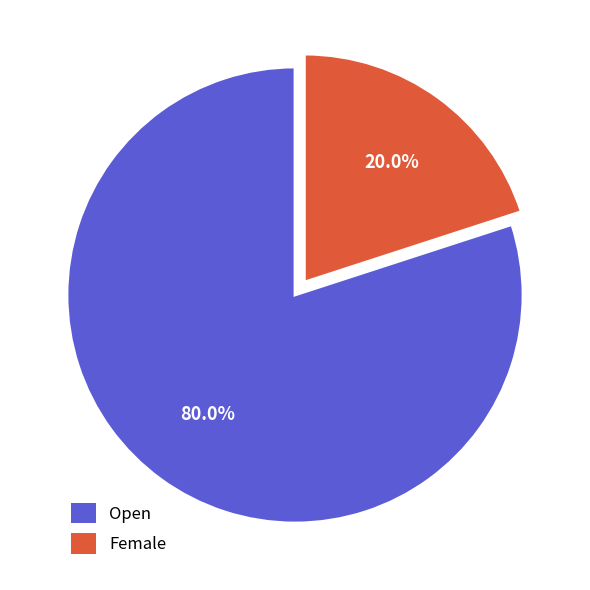

To the nearest percent, what portion does Female represent?

20%